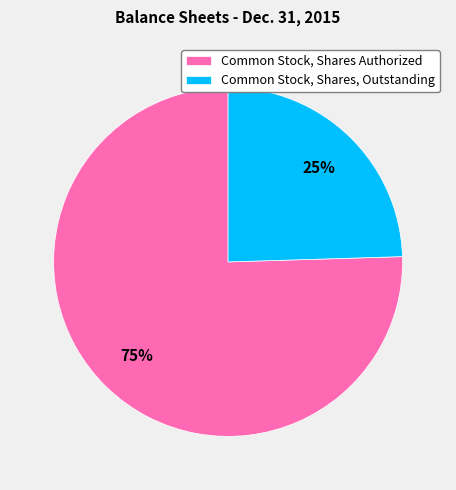

Between Common Stock, Shares Authorized and Common Stock, Shares, Outstanding, which is larger?

Common Stock, Shares Authorized